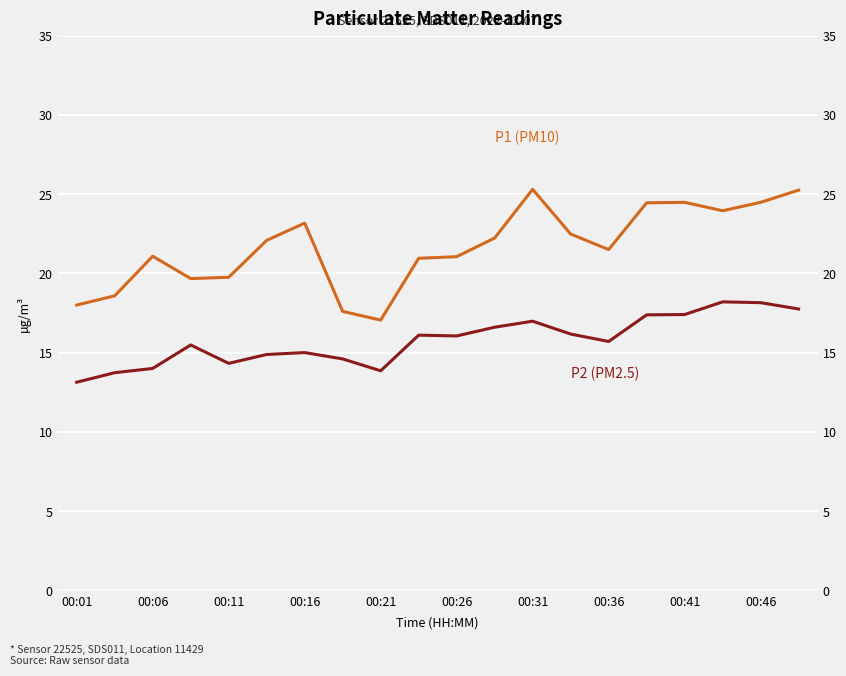

At which category is the sum across all series the highest?

19